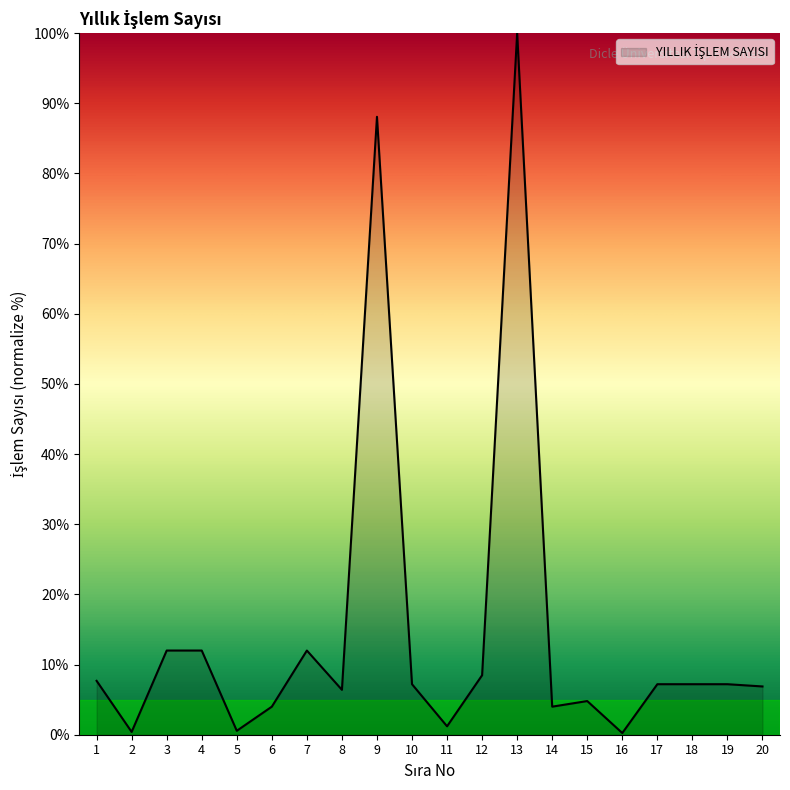

What is the average value?

14.9